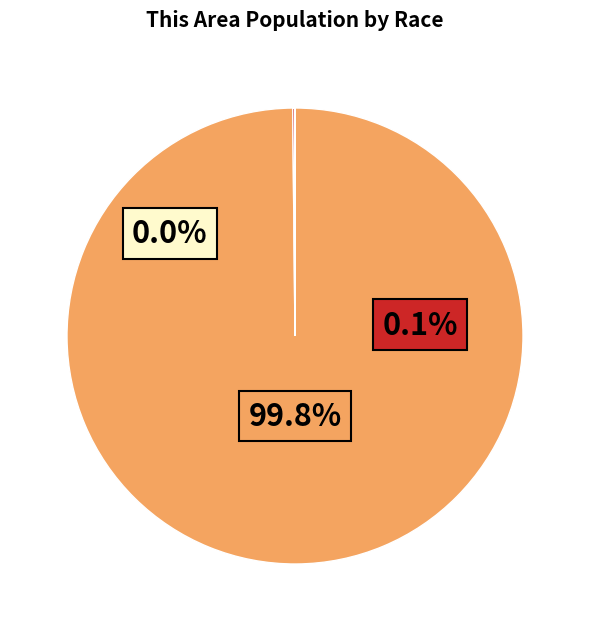

Which category has the smallest portion of the pie?

Native Hawaiian and Other Pacific